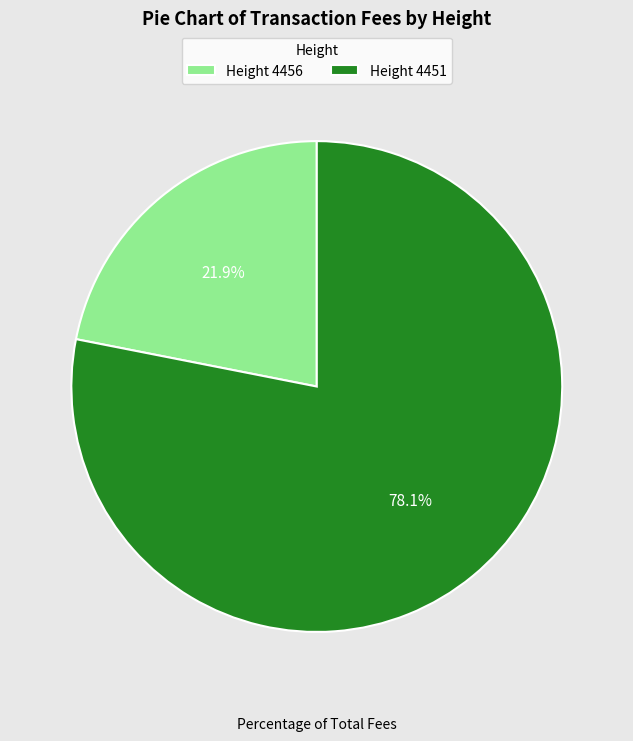

Is there a majority slice in this chart?

Yes